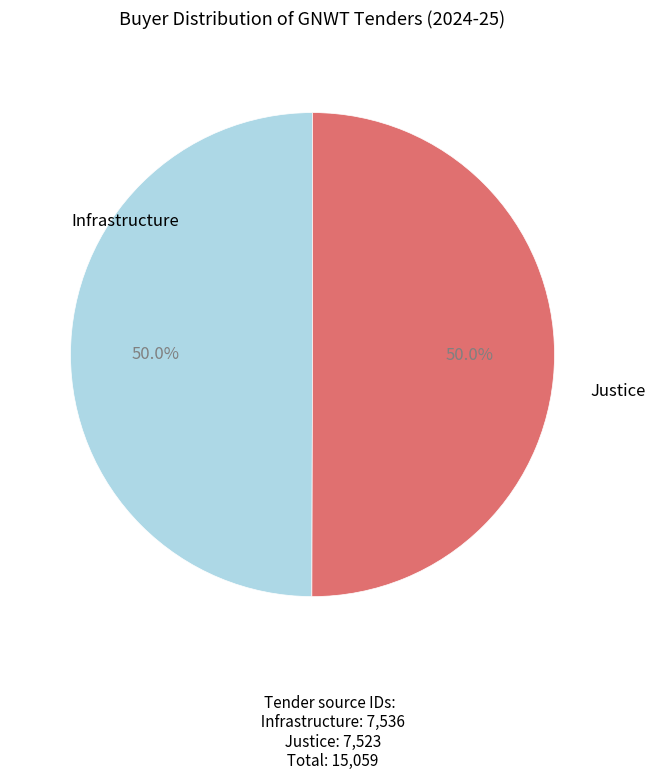

Count the number of slices in the pie.

2